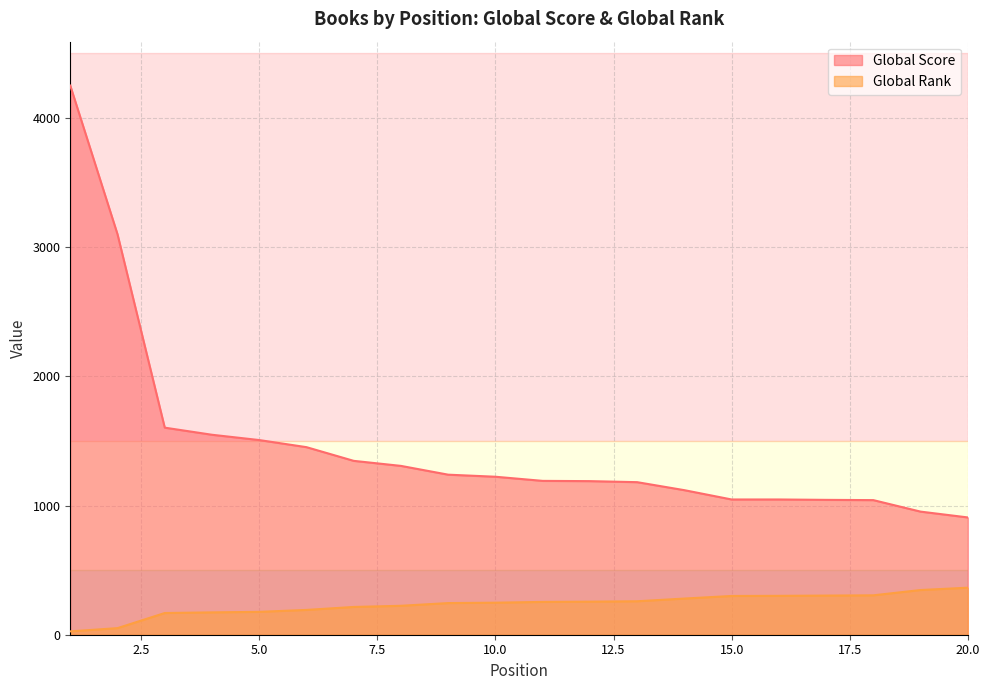

The value of Global Rank at 6 is 314. True or false?

False